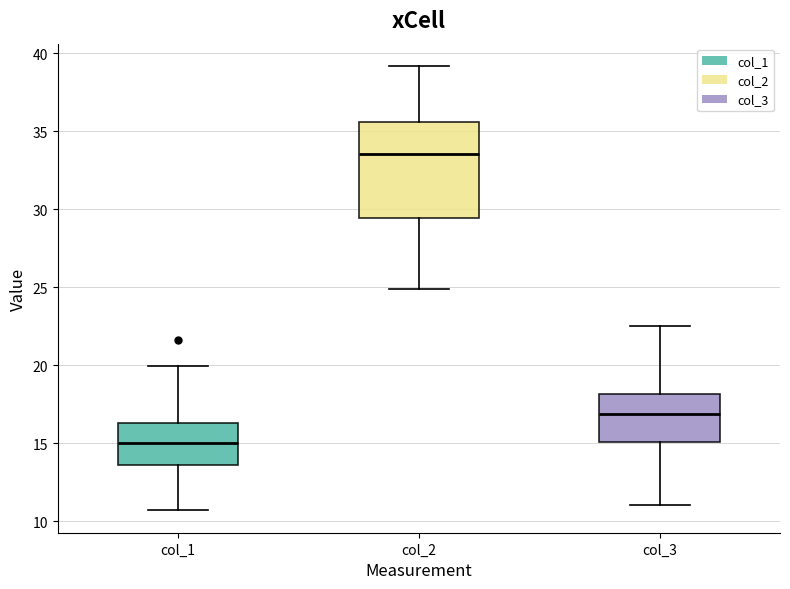

Reading left to right, read every box against the y-axis: the position of its median line, the range the box covers, and the ends of its whiskers. The values are not printed on the chart, so give them approximately, as read against the axis.

col_1: median 15.0, box 13.5 to 16.5, whiskers 10.5 to 20.0
col_2: median 33.5, box 29.5 to 35.5, whiskers 25.0 to 39.0
col_3: median 17.0, box 15.0 to 18.0, whiskers 11.0 to 22.5